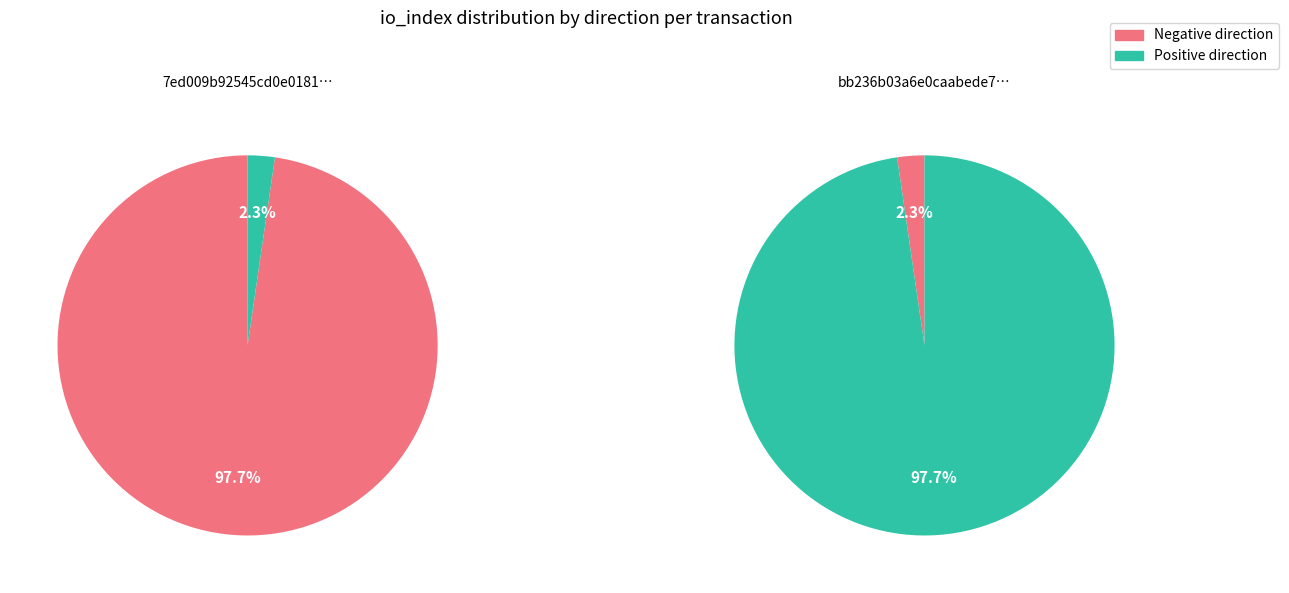

How many slices are in this pie chart?

2